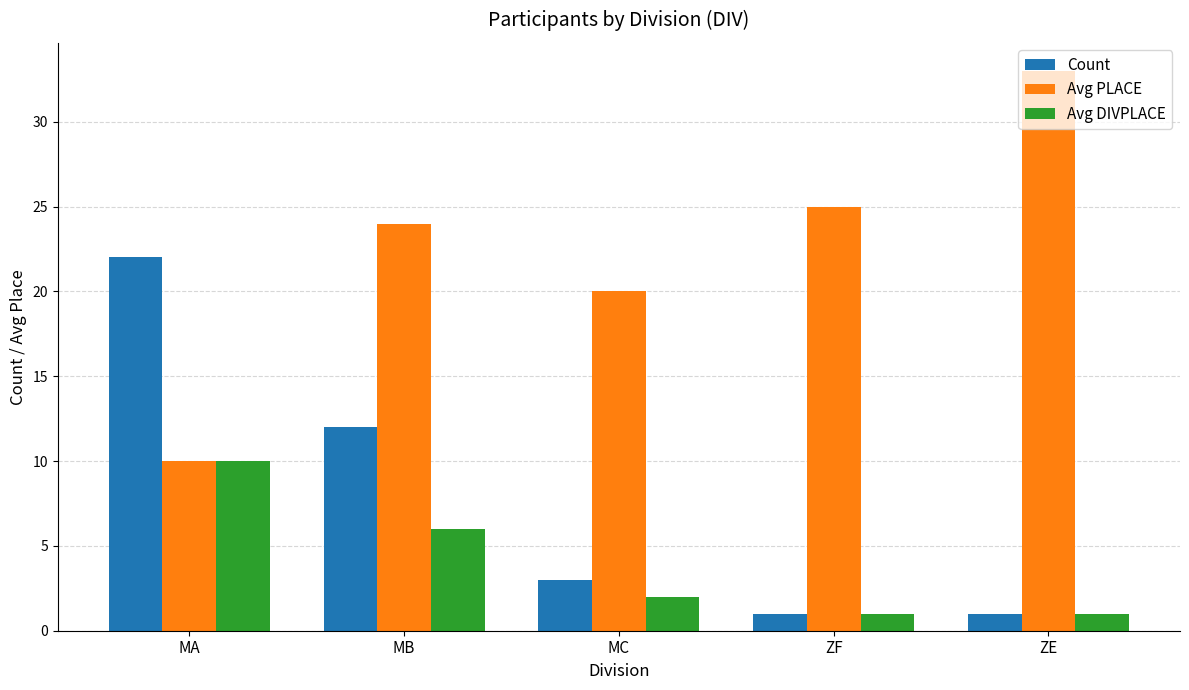

What is the spread (max minus min) of values at MA?

12